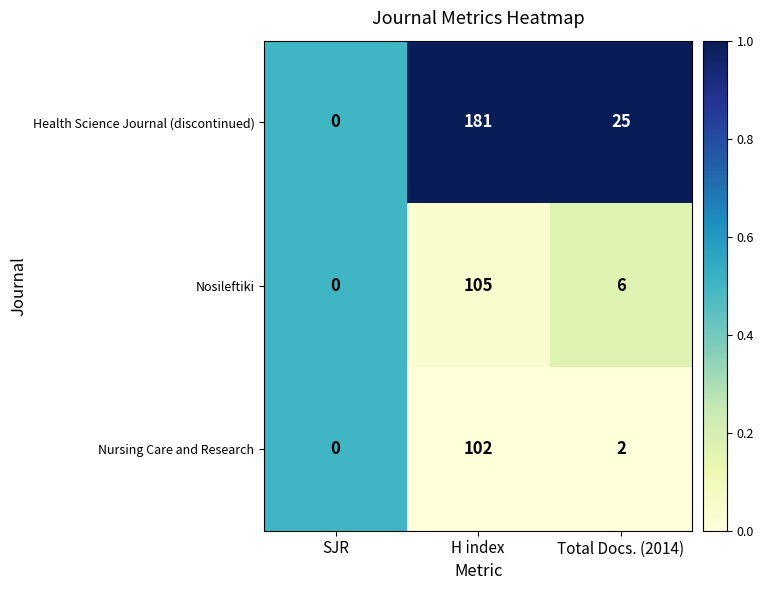

At which label does Health Science Journal (discontinued) first exceed 25?

H index